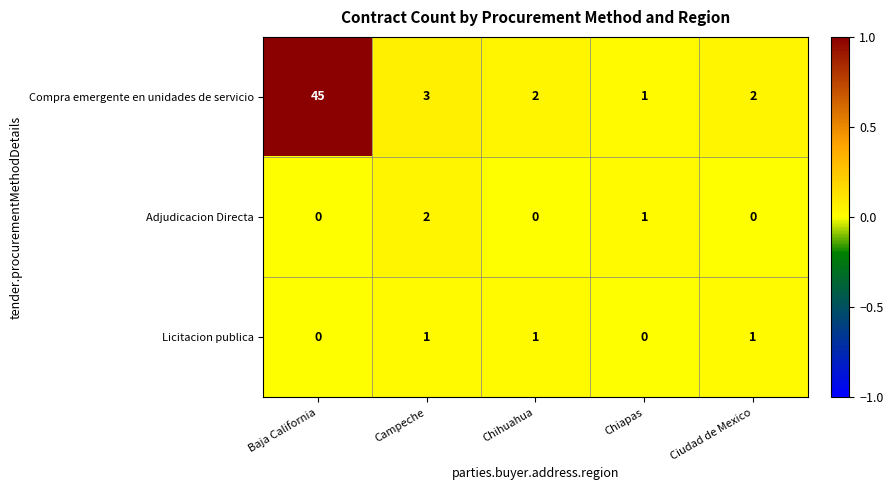

Which category has the highest value across all series?

Baja California